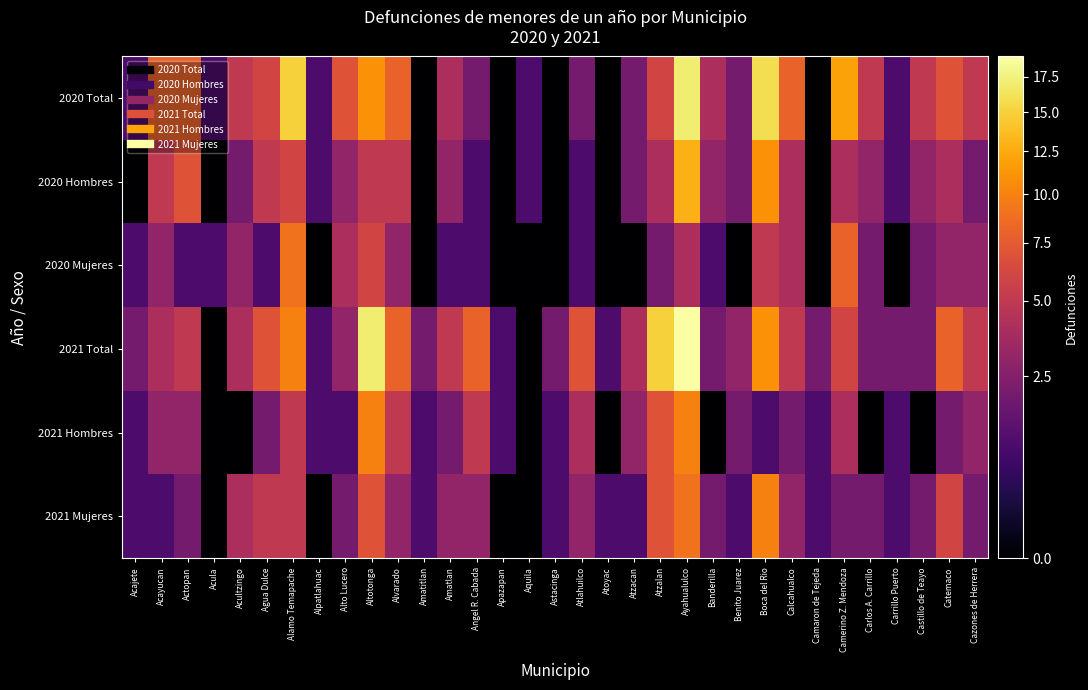

What is the difference between the highest and lowest values at Banderilla?

4